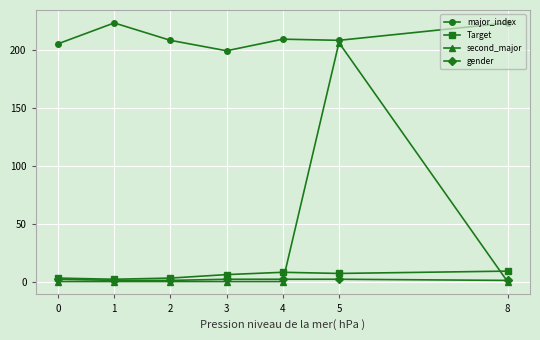

What is the value of the major_index point at the 1st from the left?

205